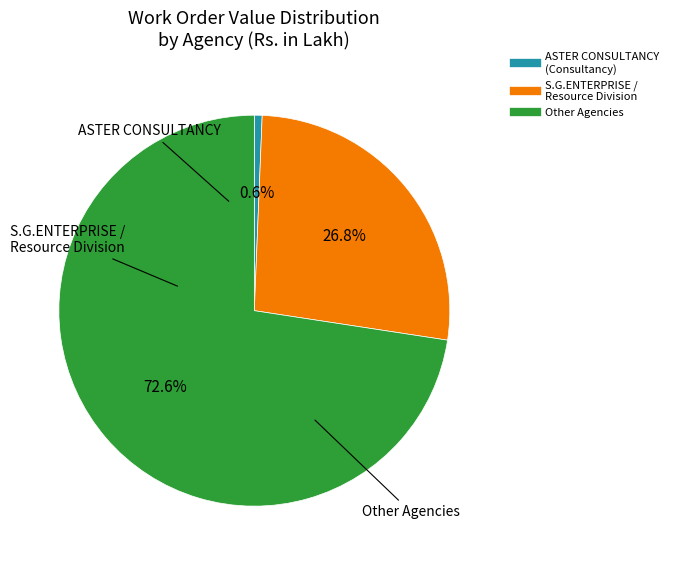

To the nearest percent, what is the average slice percentage?

33%